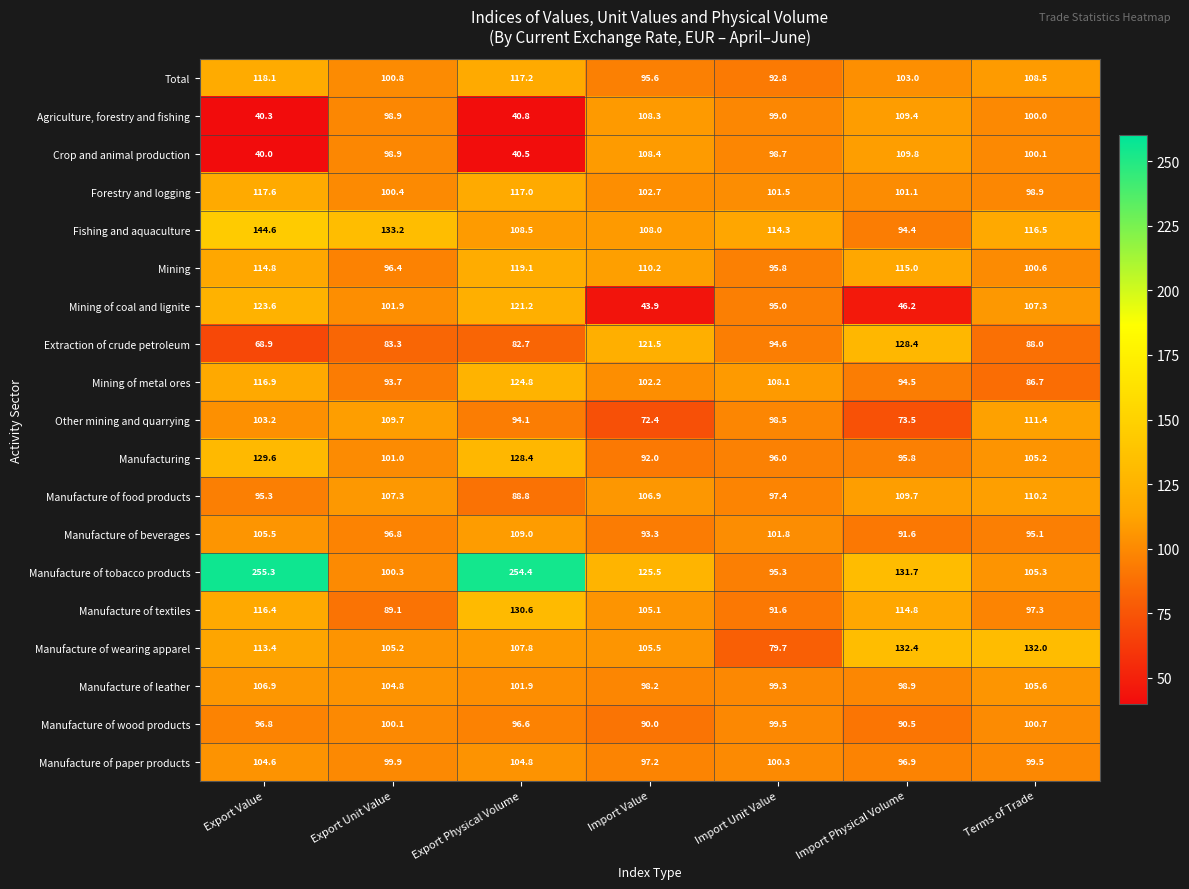

What is the average value of the Mining of metal ores series?

103.8